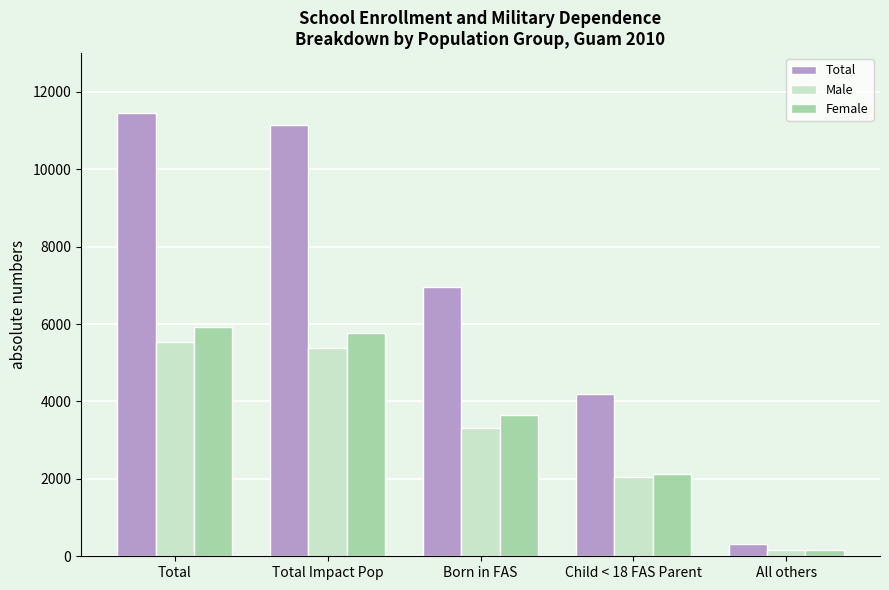

What position from the left is Child < 18 FAS Parent?

4